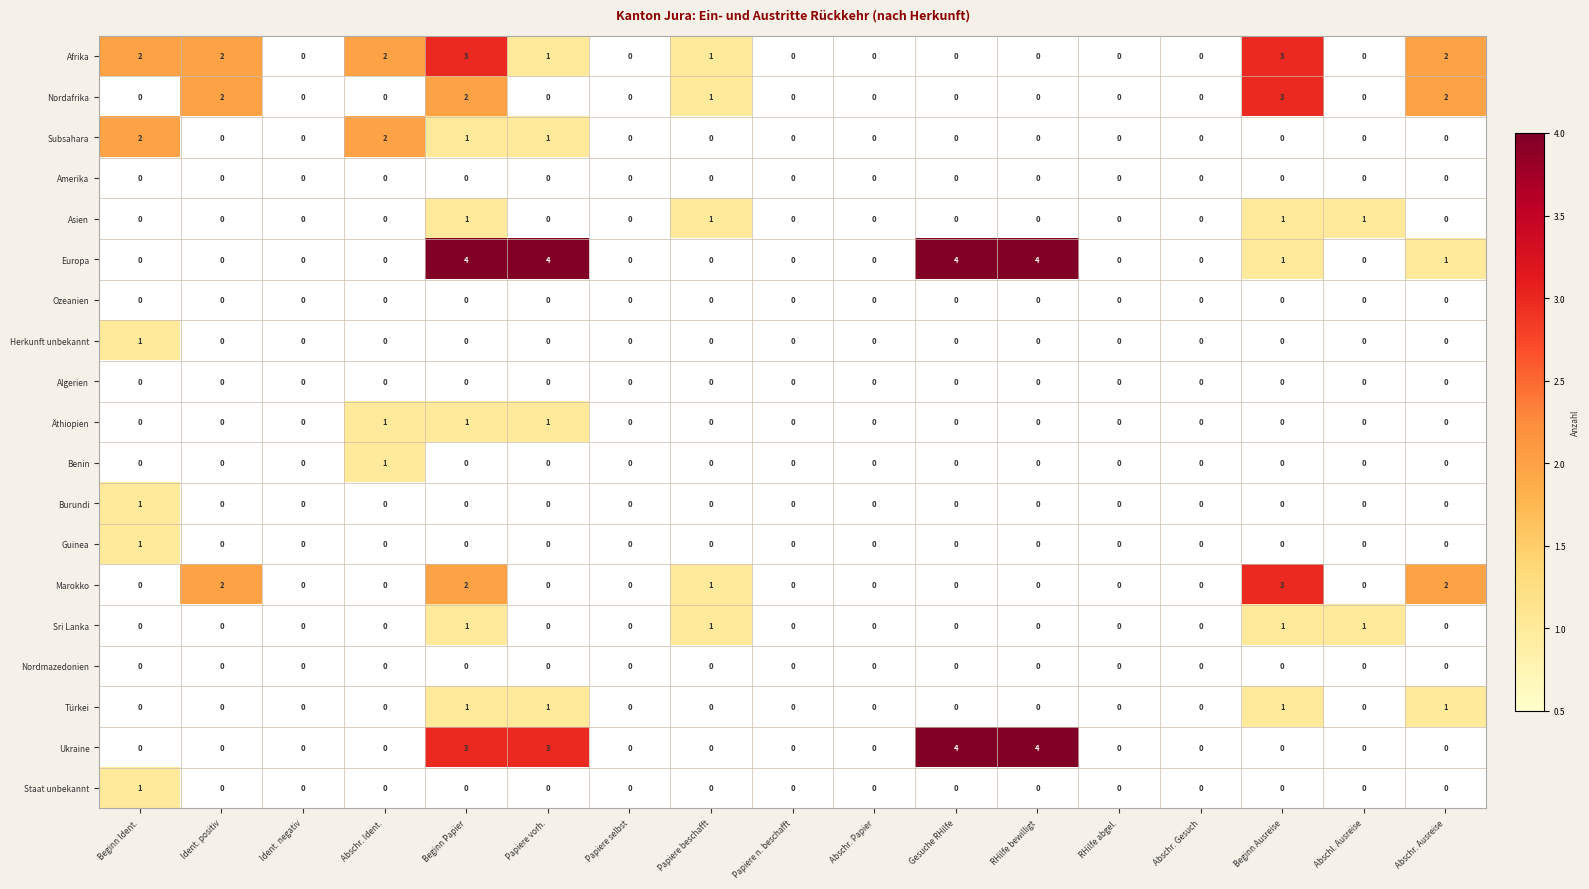

At which category is the sum across all series the highest?

Beginn Papier